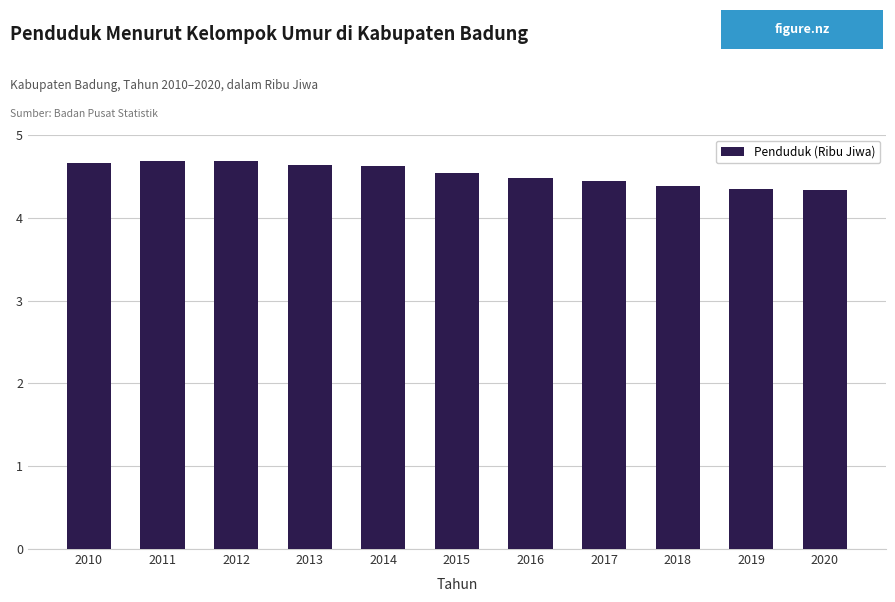

What is the sum of the values at 2018 and 2019?

8.7